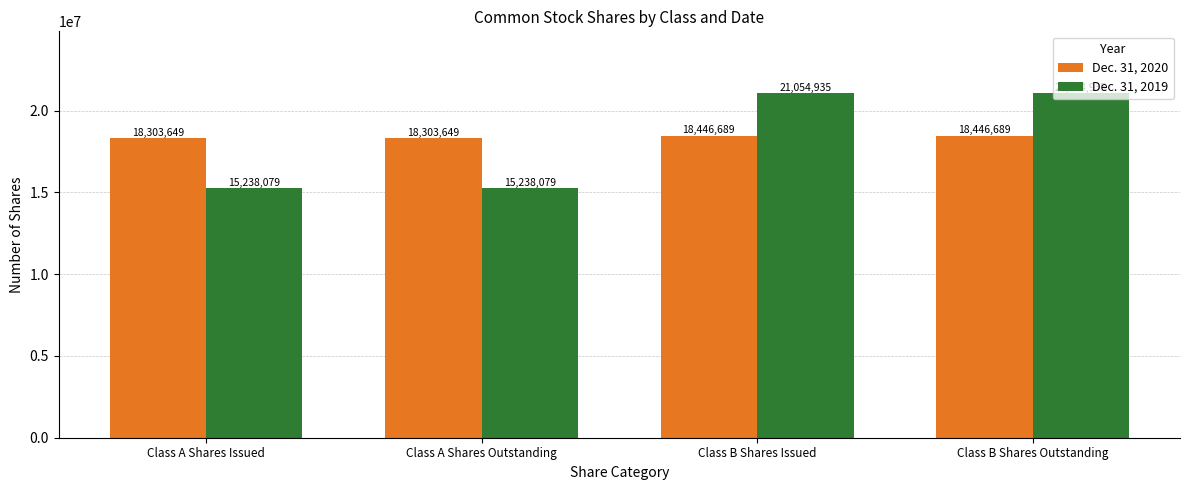

Reading left to right, extract all data points from this chart.

Dec. 31, 2020: 18303649	18303649	18446689	18446689
Dec. 31, 2019: 15238079	15238079	21054935	21054935